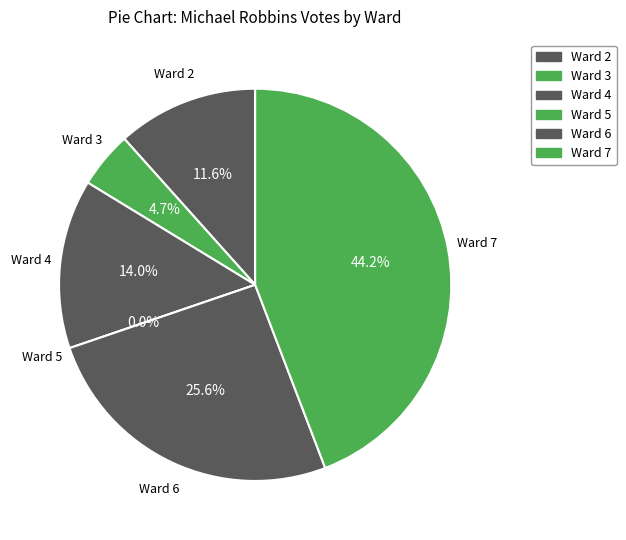

Rank the categories by value from lowest to highest.

Ward 5, Ward 3, Ward 2, Ward 4, Ward 6, Ward 7